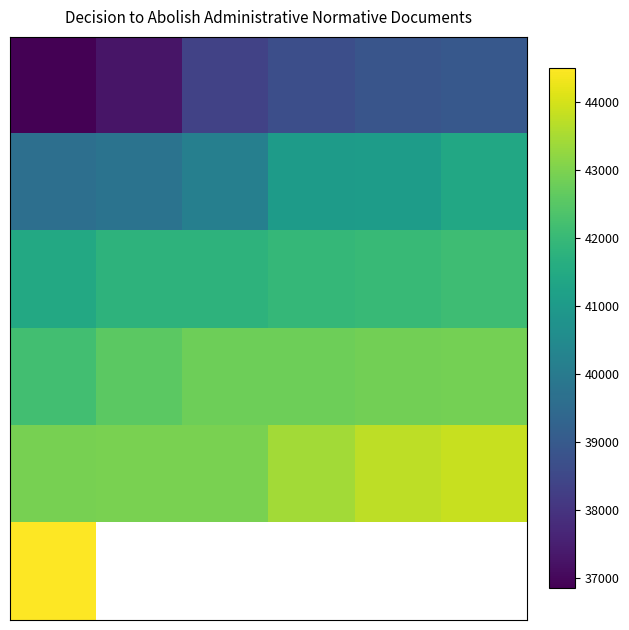

How many categories are shown in the chart?

6